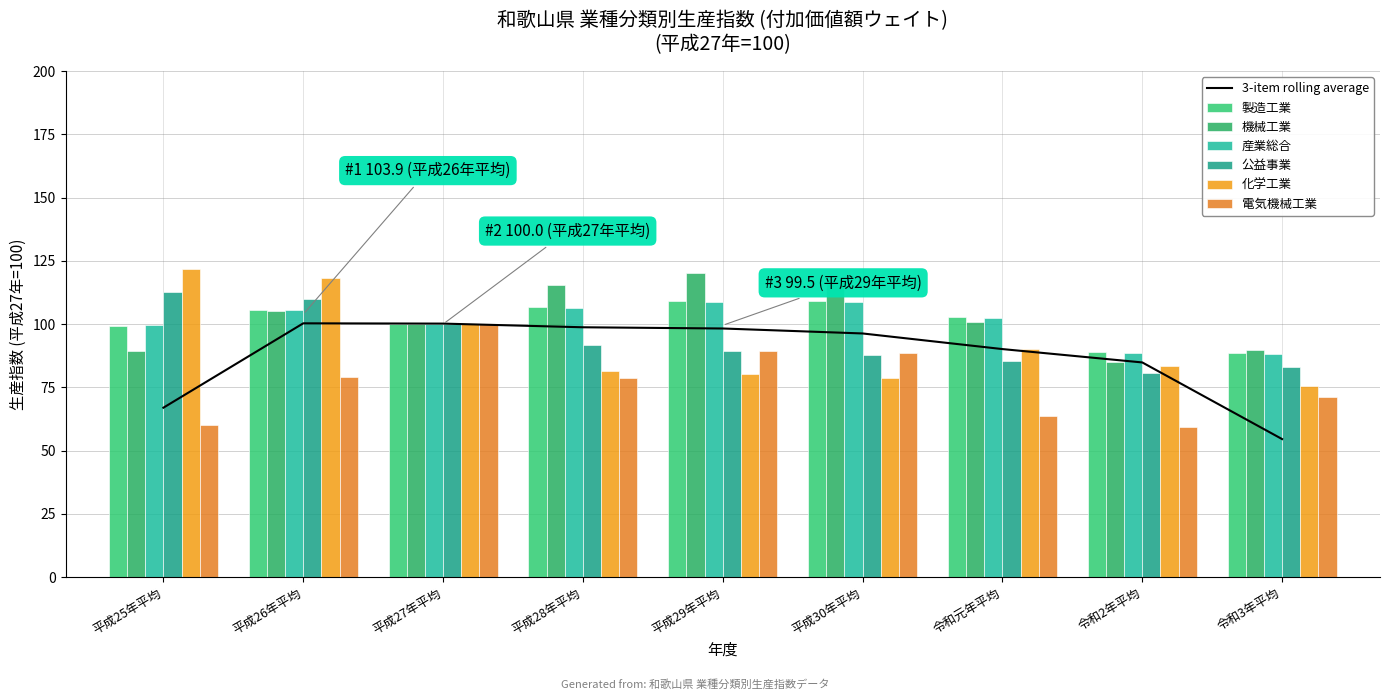

Is the value of 製造工業 at 平成25年平均 greater than the value of 機械工業 at 平成30年平均?

No